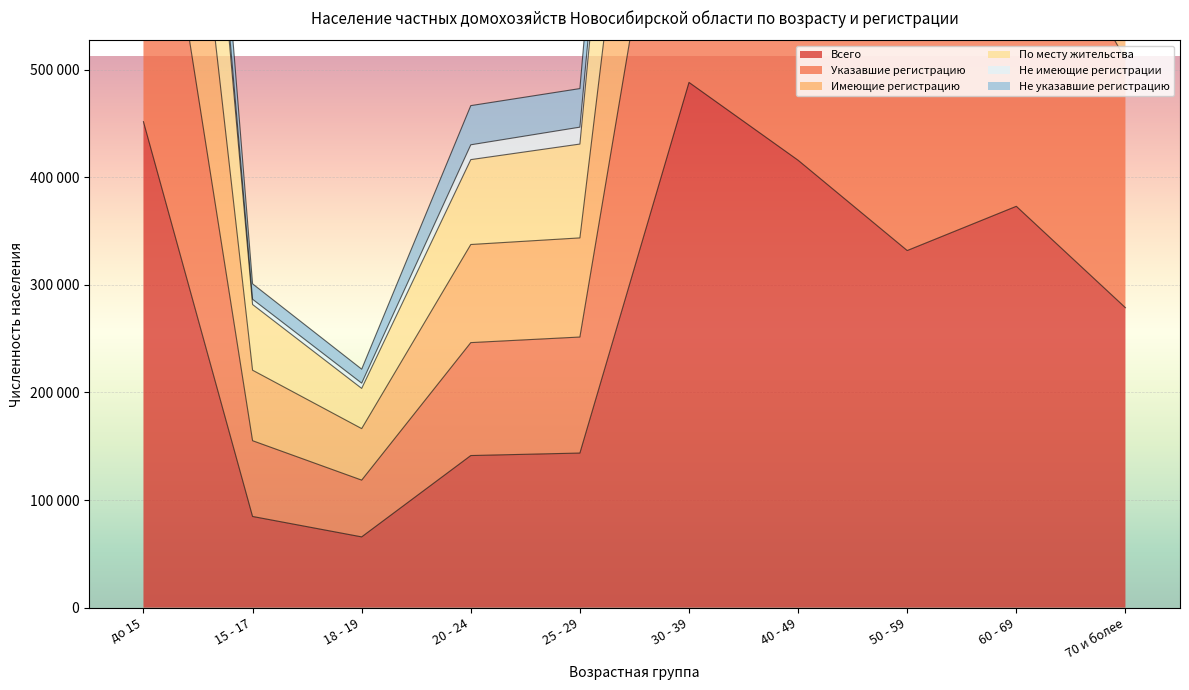

How many values in the Всего series are below 331917?

5